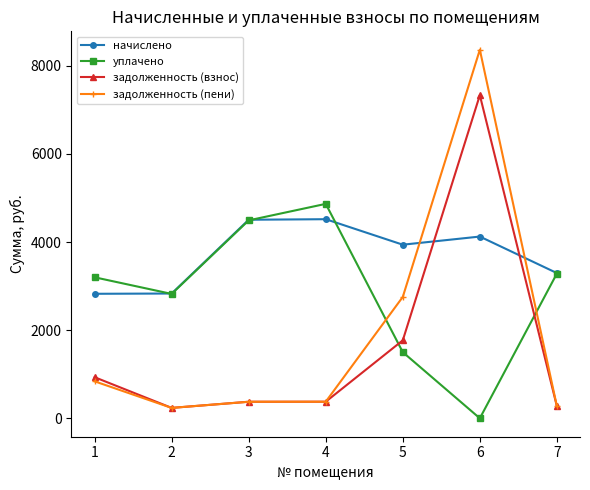

Which series has the largest total across all categories?

начислено